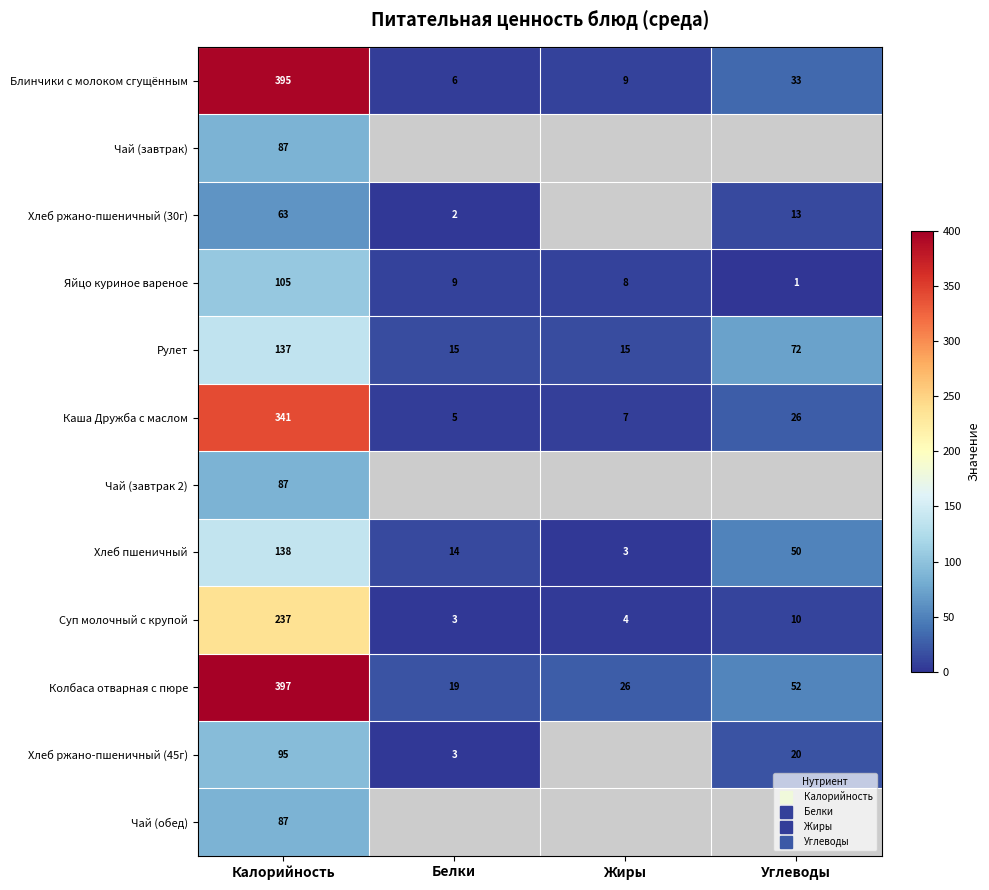

List the series in order of their peak value, highest first.

Колбаса отварная с пюре, Блинчики с молоком сгущённым, Каша Дружба с маслом, Суп молочный с крупой, Хлеб пшеничный, Рулет, Яйцо куриное вареное, Хлеб ржано-пшеничный (45г), Чай (завтрак), Чай (завтрак 2), Чай (обед), Хлеб ржано-пшеничный (30г)